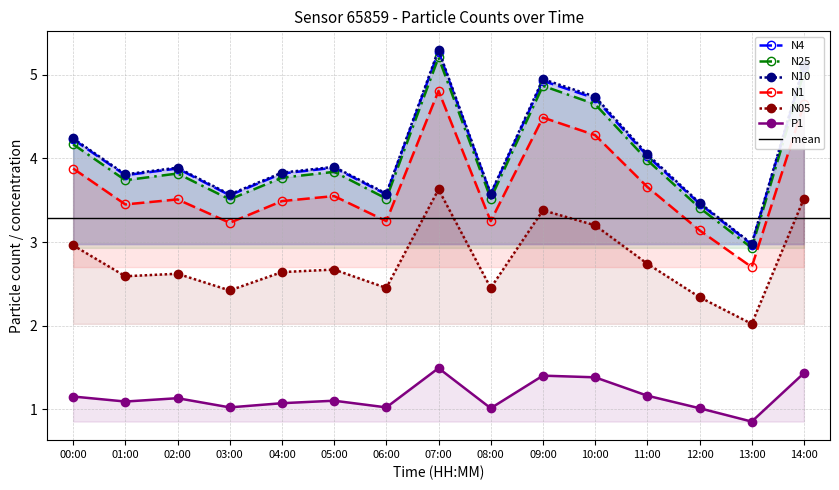

How many interior local peaks does the N05 series have?

4